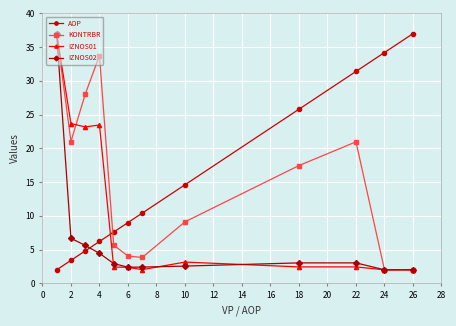

True or false: IZNOS01 and AOP cross at least once.

True